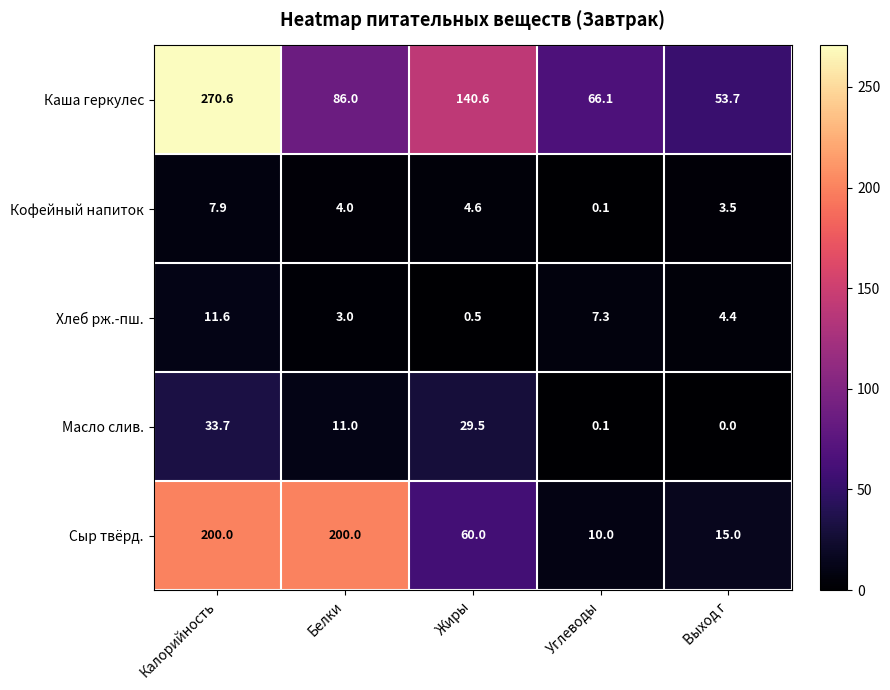

How many data points in Каша геркулес are less than 86?

2